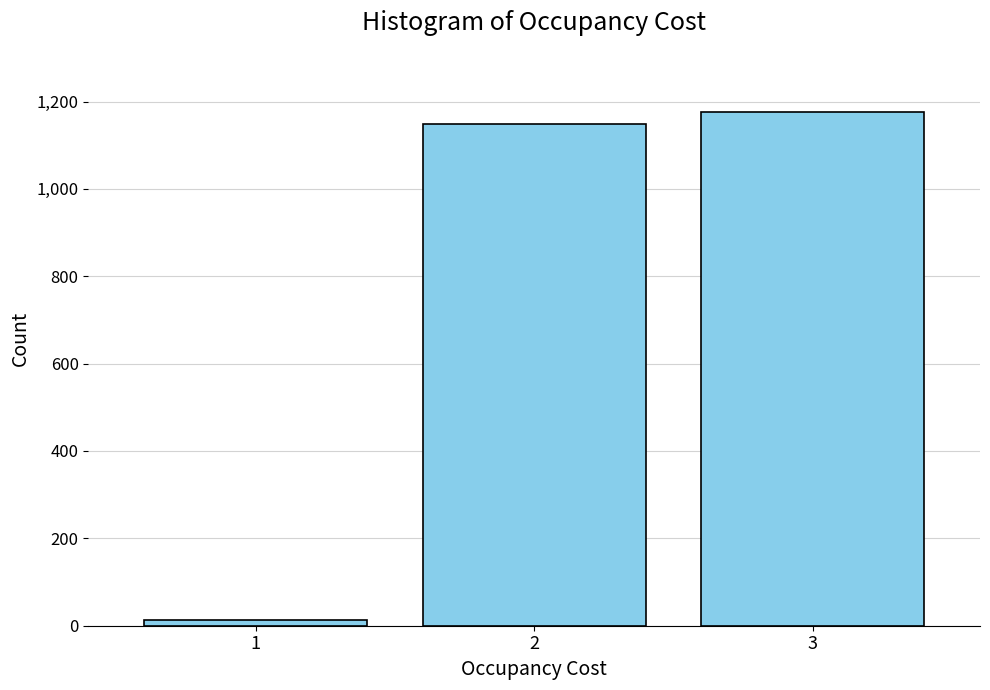

Reading right to left, transcribe all the data shown in this chart.

3=1175	2=1148	1=13